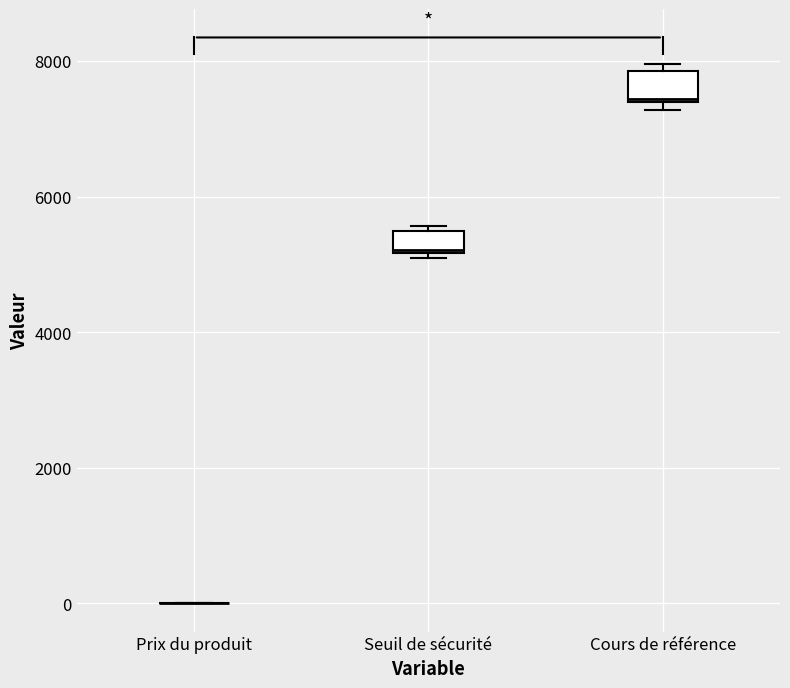

Reading left to right, read every box against the y-axis: the position of its median line, the range the box covers, and the ends of its whiskers. The values are not printed on the chart, so give them approximately, as read against the axis.

Prix du produit: box collapsed to a line at 0, whiskers 0 to 0
Seuil de sécurité: median 5200, box 5200 to 5400, whiskers 5000 to 5600
Cours de référence: median 7400, box 7400 to 7800, whiskers 7200 to 8000